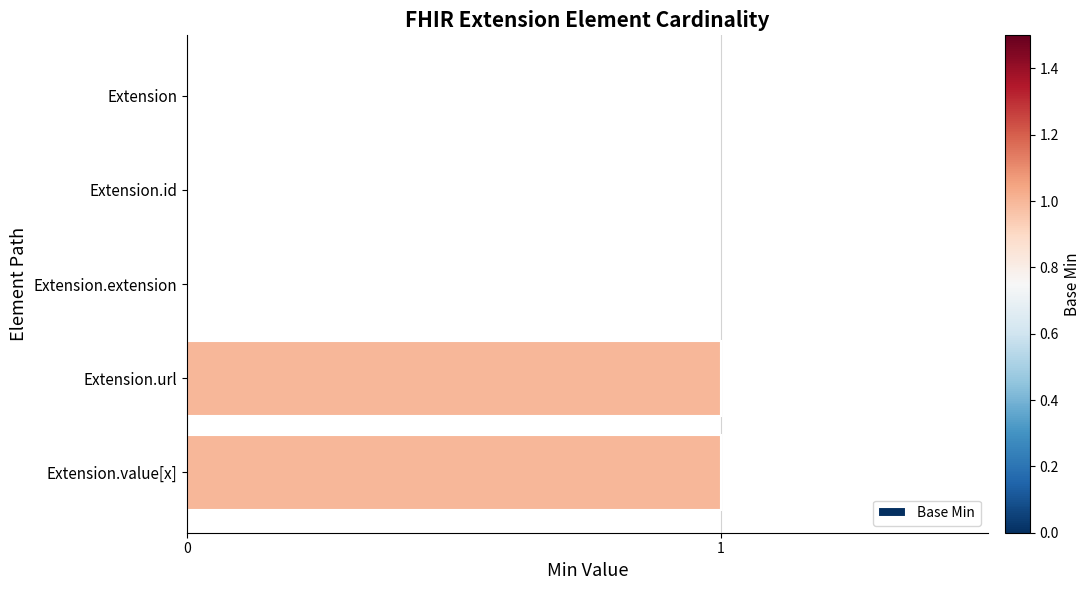

What is the change in value from Extension.id to Extension.value[x]?

+1